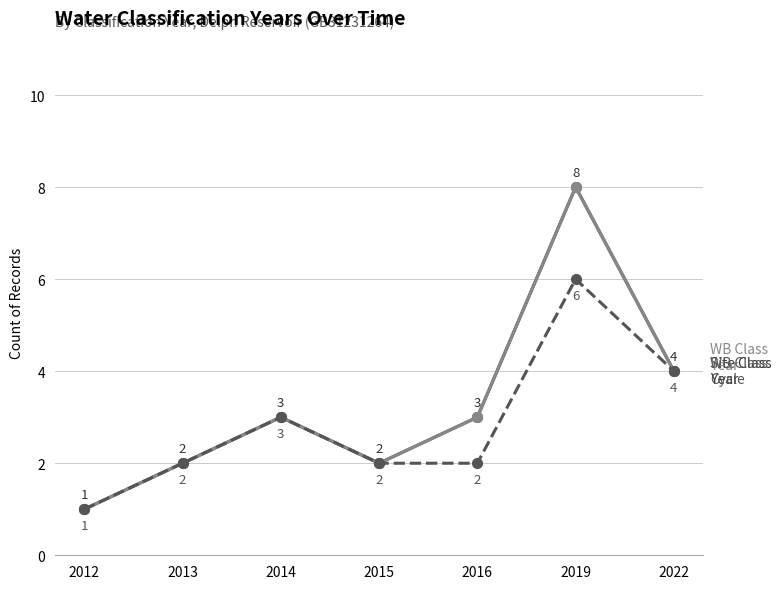

What is the smallest value displayed?

1